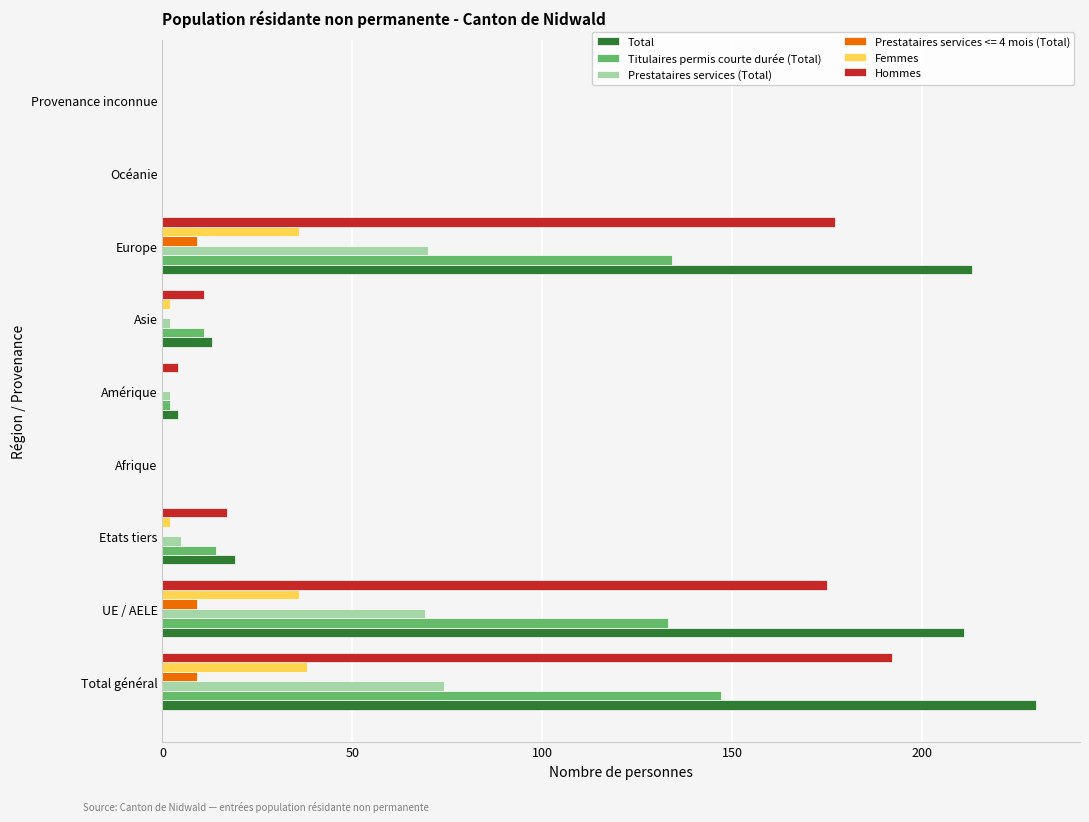

What is the greatest value displayed?

230